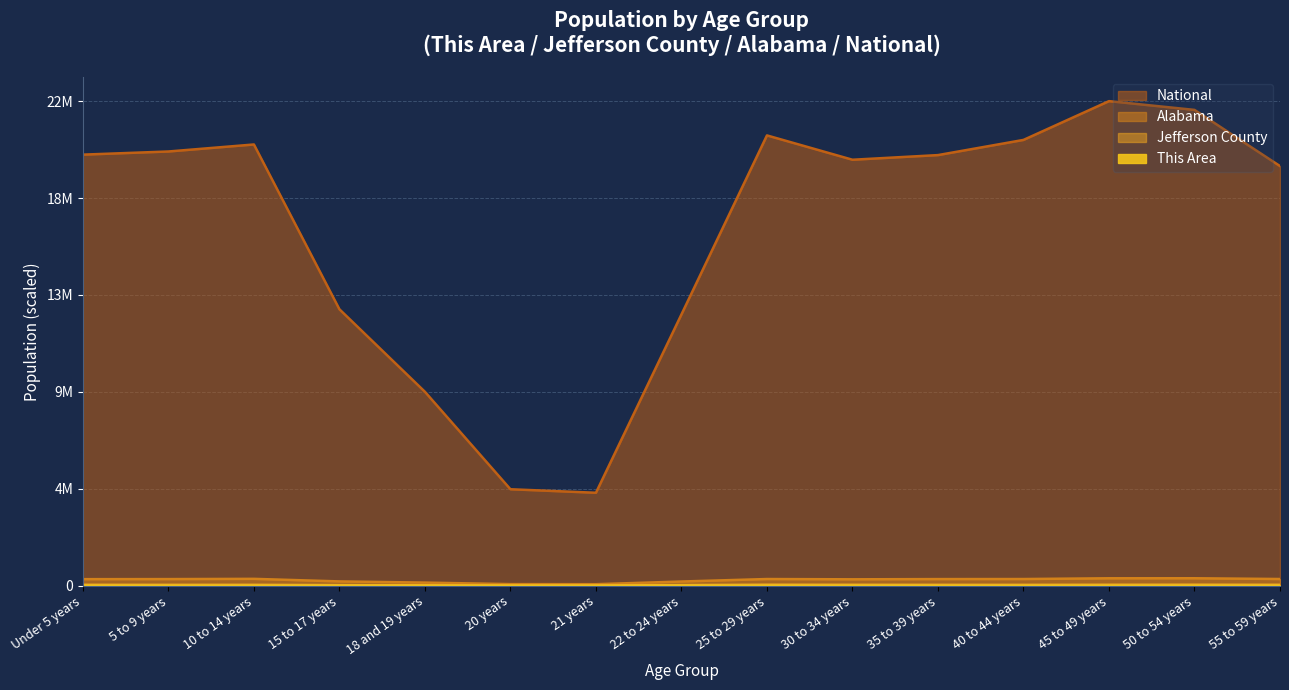

At which category is the sum across all series the highest?

45 to 49 years